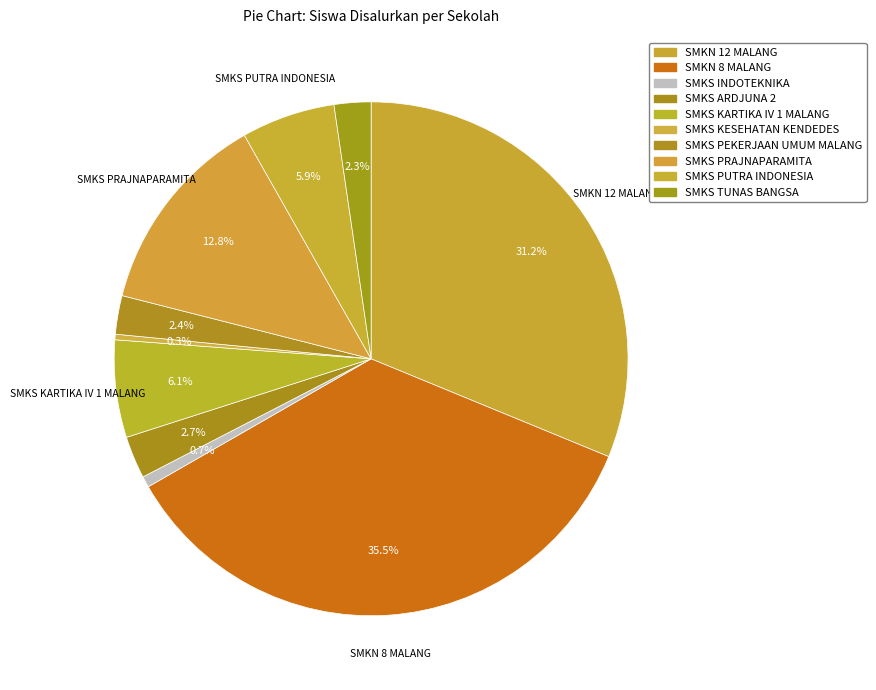

To the nearest percent, what portion does SMKS KARTIKA IV 1 MALANG represent?

6%